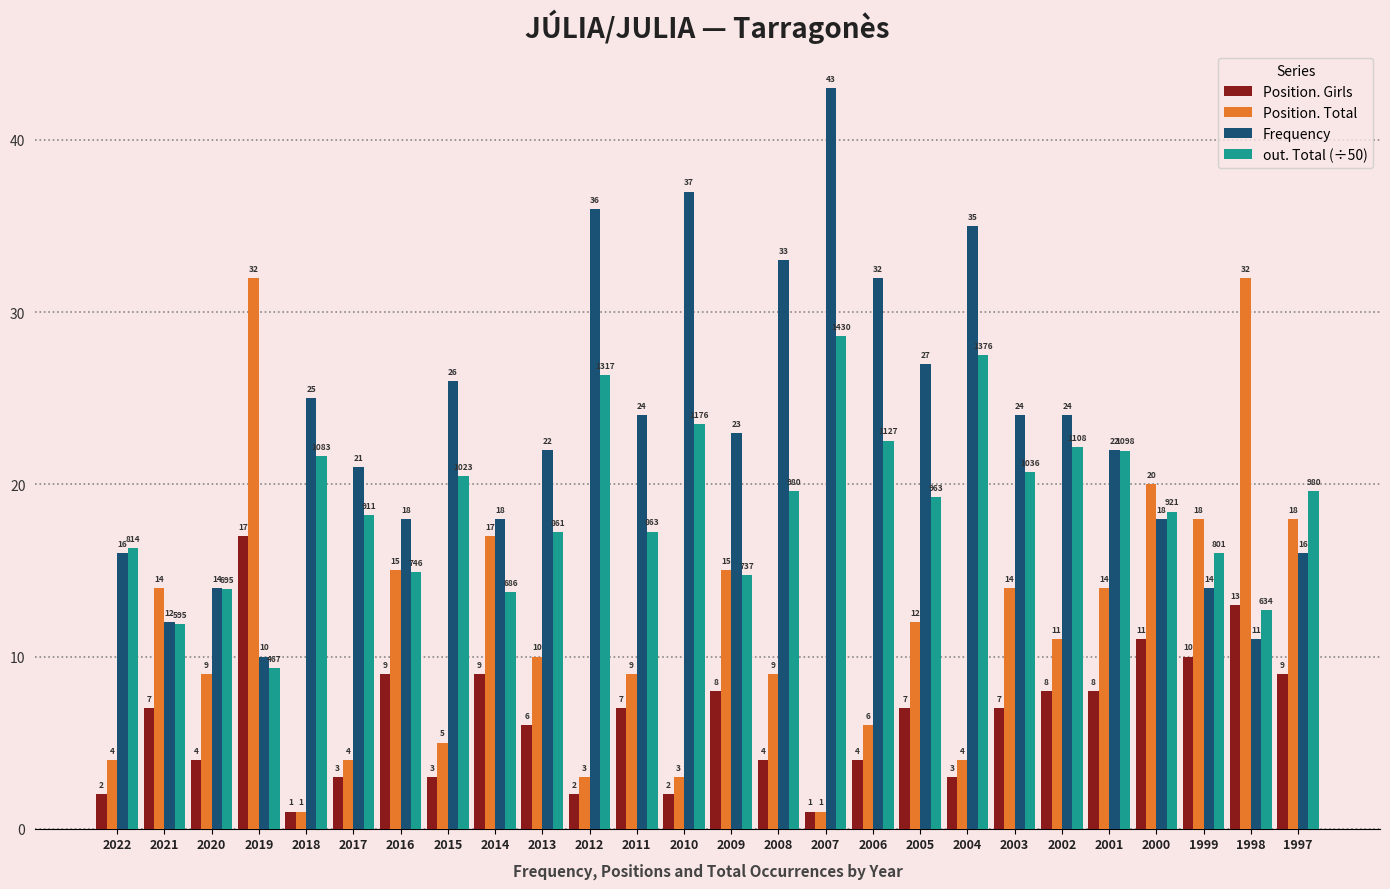

What is the sum of all Position. Girls values?

165.0